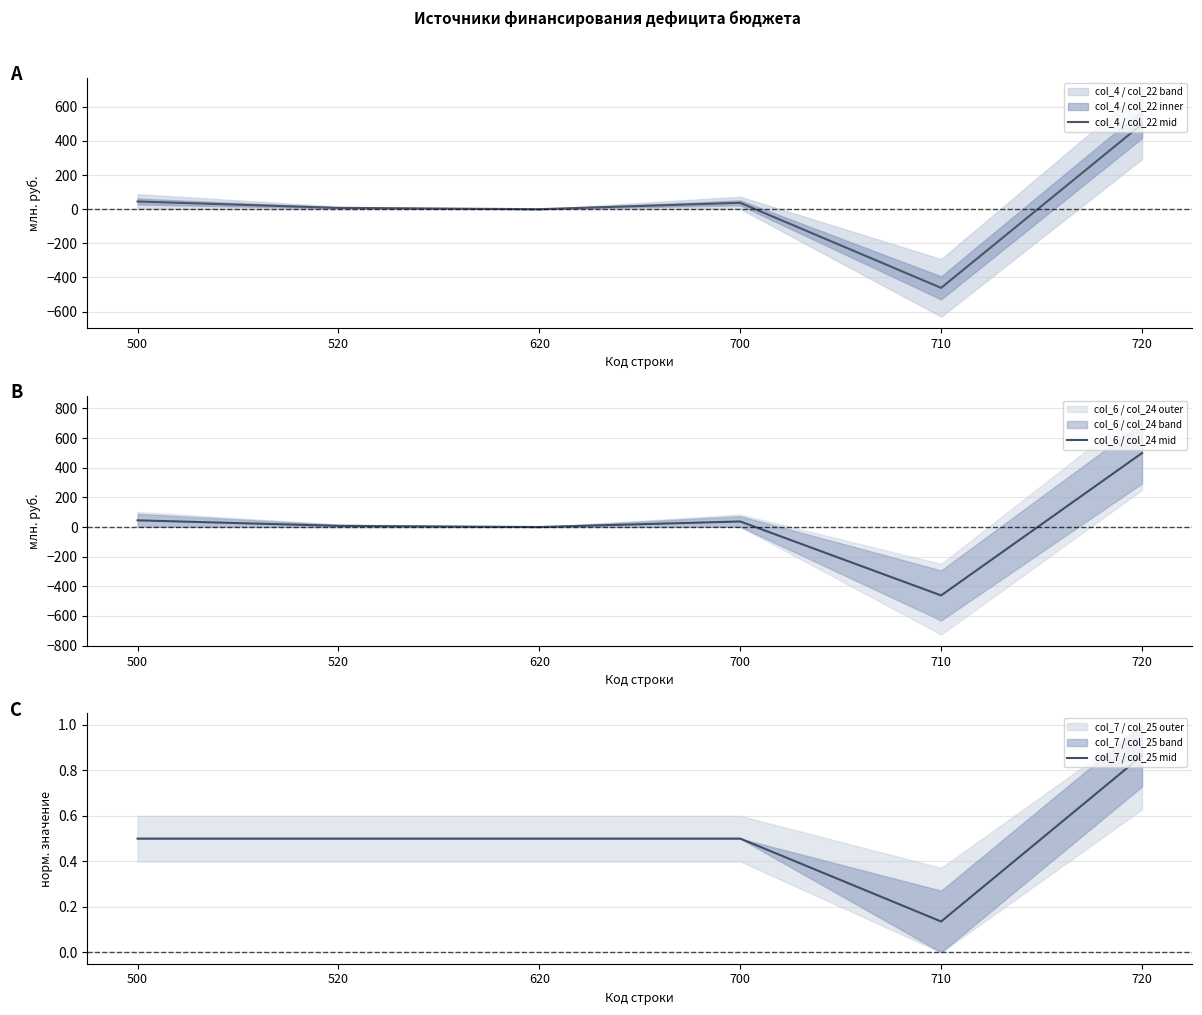

What is the approximate value of col_4 / col_22 mid at 500?

45.1